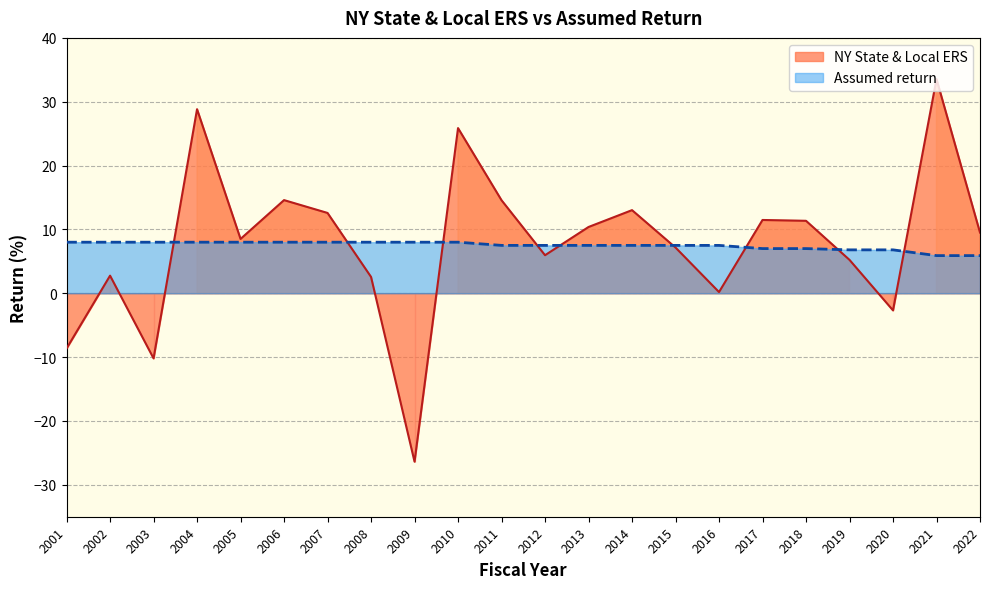

The NY State & Local ERS series shows 19.7 at 2017. True or false?

False